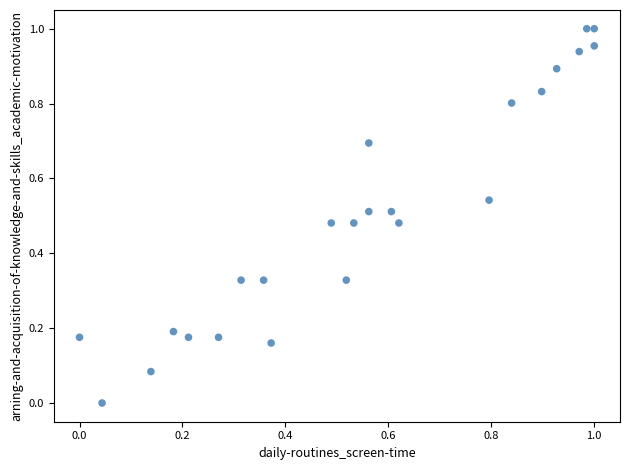

How many data points are displayed?

24